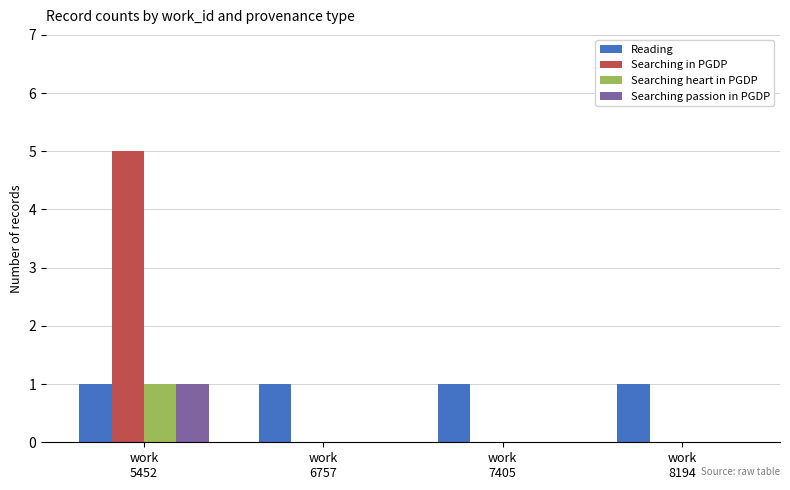

What is the approximate value of Reading at work
7405?

1